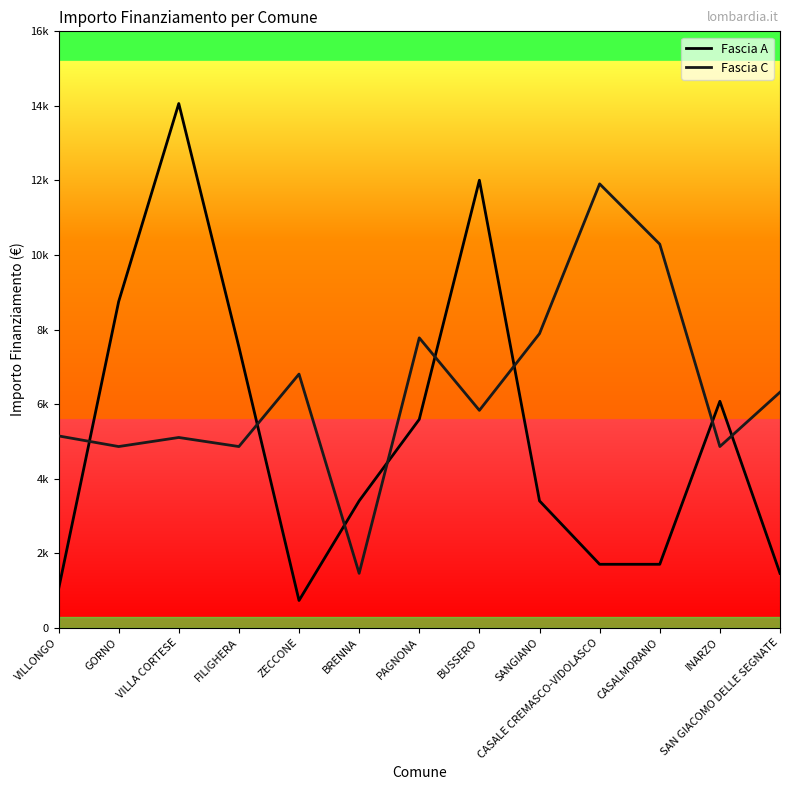

At which category is the sum across all series the highest?

VILLA CORTESE